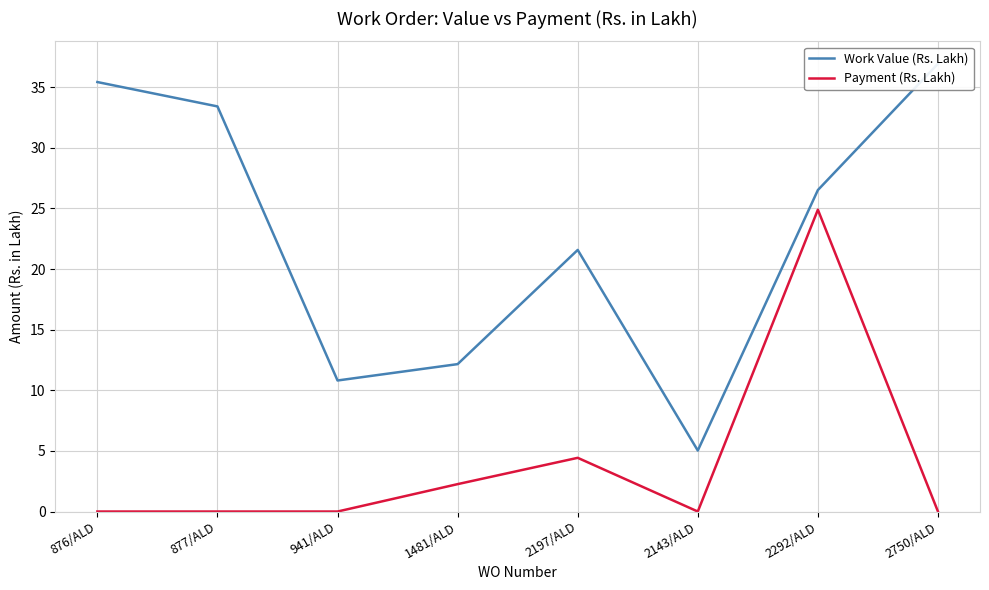

At 876/ALD, list the series in order from largest to smallest.

Work Value (Rs. Lakh), Payment (Rs. Lakh)